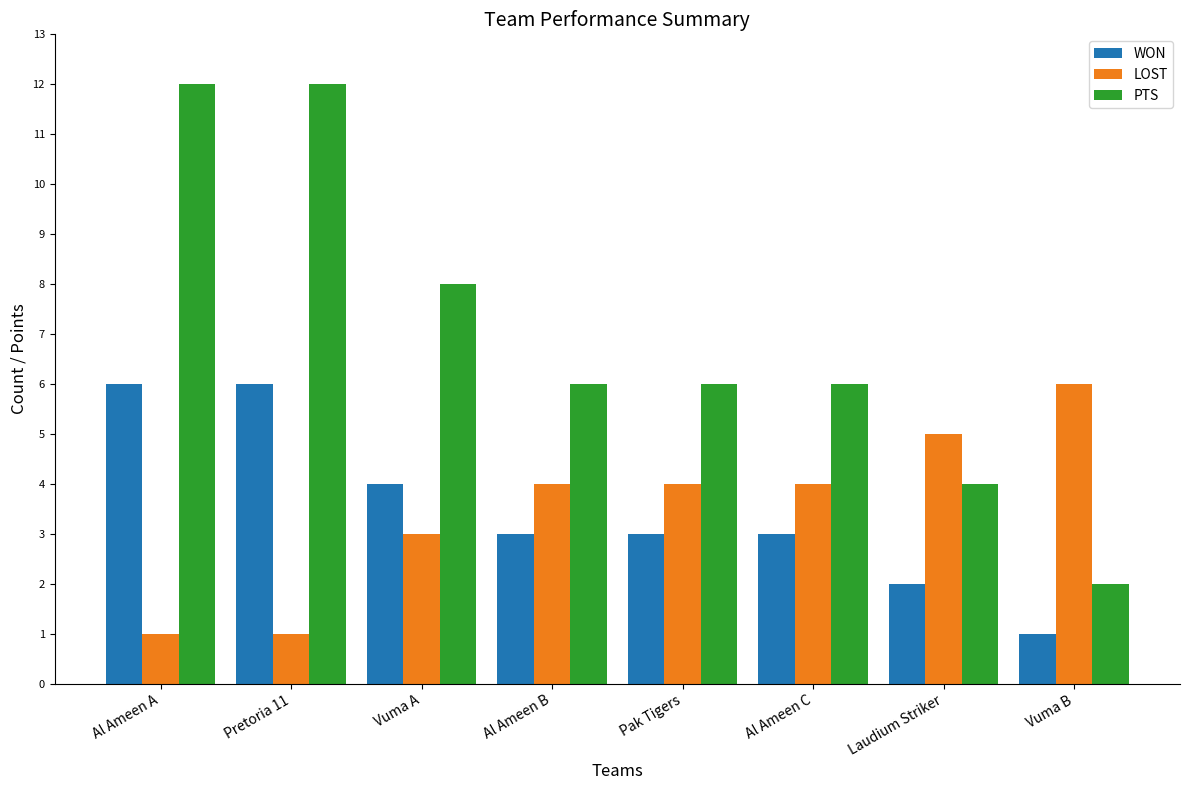

At how many categories does at least one series exceed 2?

8